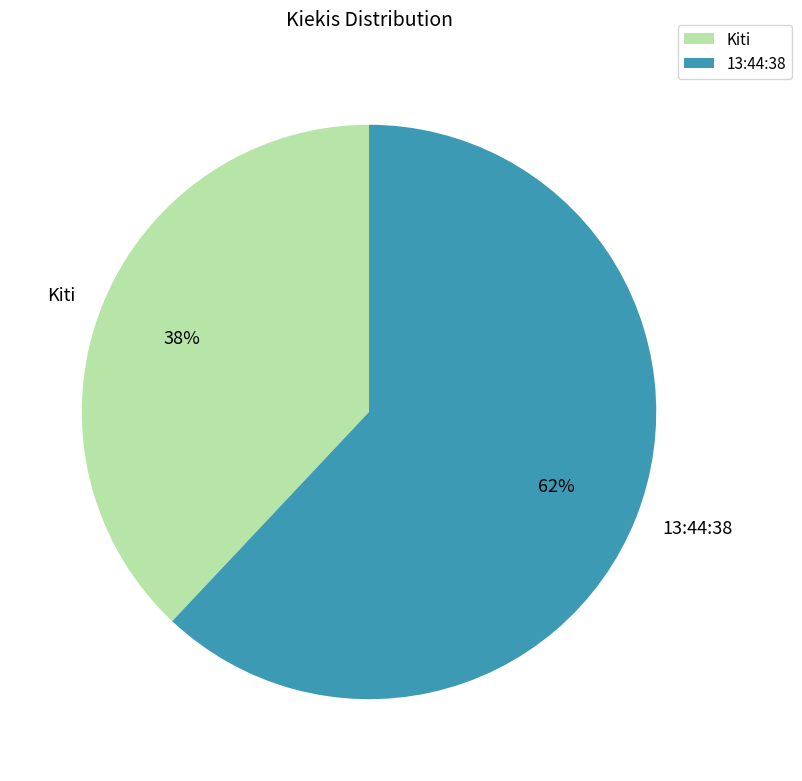

Is the sum of 13:44:38 and Kiti greater than half?

Yes